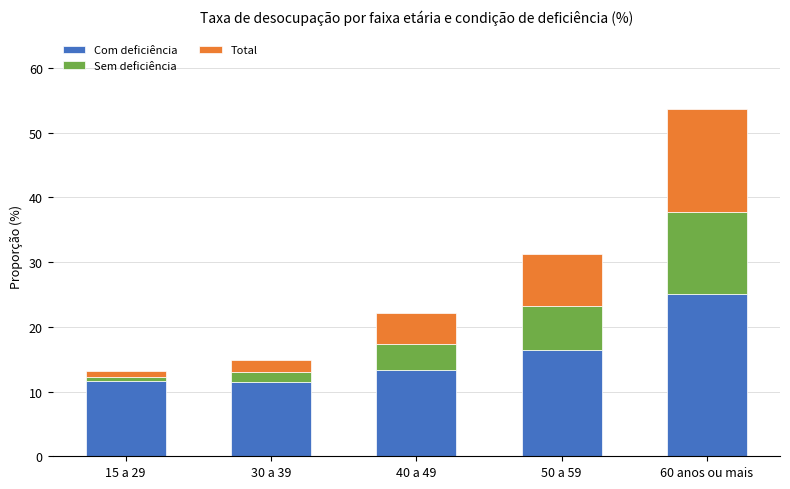

What value does the Com deficiência series have at 40 a 49?

13.4